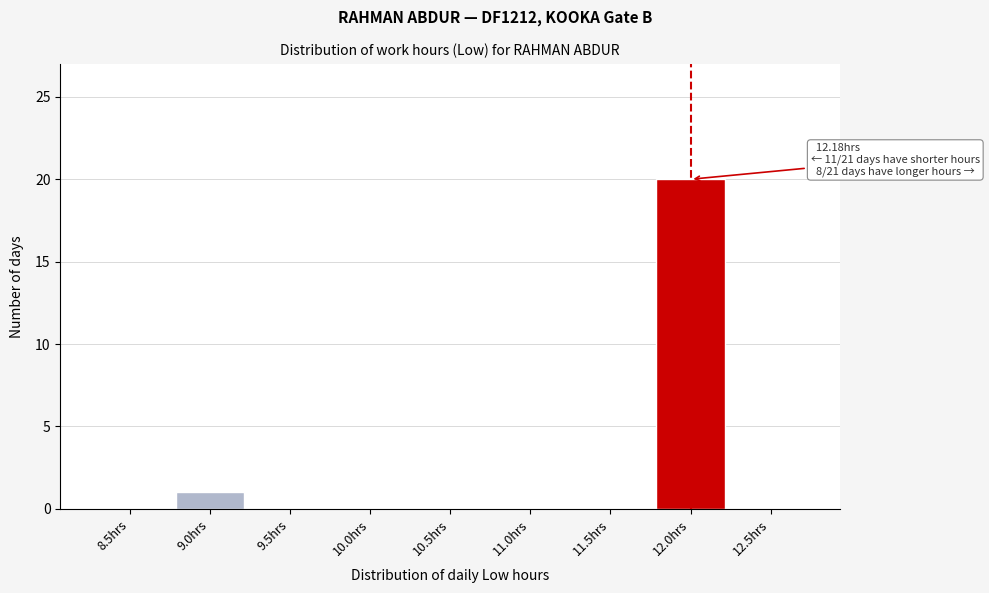

Reading left to right, what are all the values shown in this chart?

8.5hrs=0	9.0hrs=1	9.5hrs=0	10.0hrs=0	10.5hrs=0	11.0hrs=0	11.5hrs=0	12.0hrs=20	12.5hrs=0